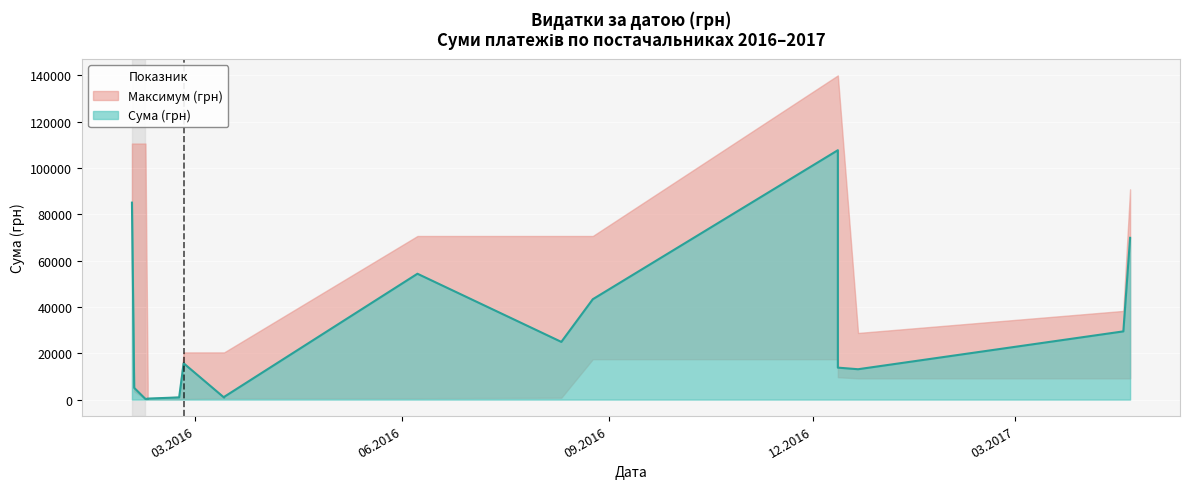

Is it true that the value at 08.06.2016 is 73261.7?

False